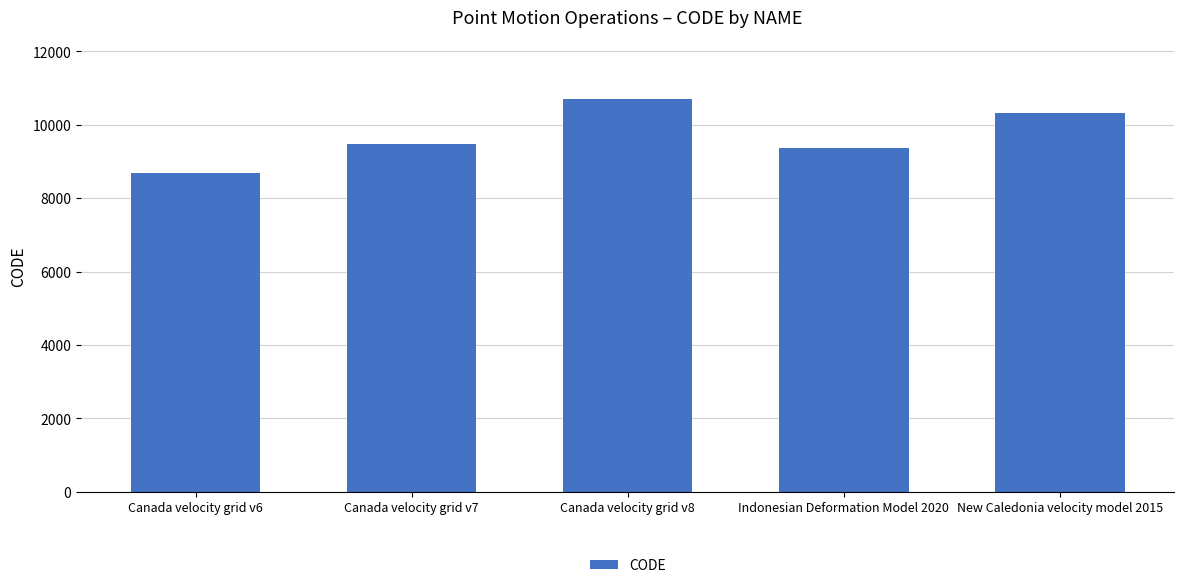

Rank the categories by value from highest to lowest.

Canada velocity grid v8, New Caledonia velocity model 2015, Canada velocity grid v7, Indonesian Deformation Model 2020, Canada velocity grid v6